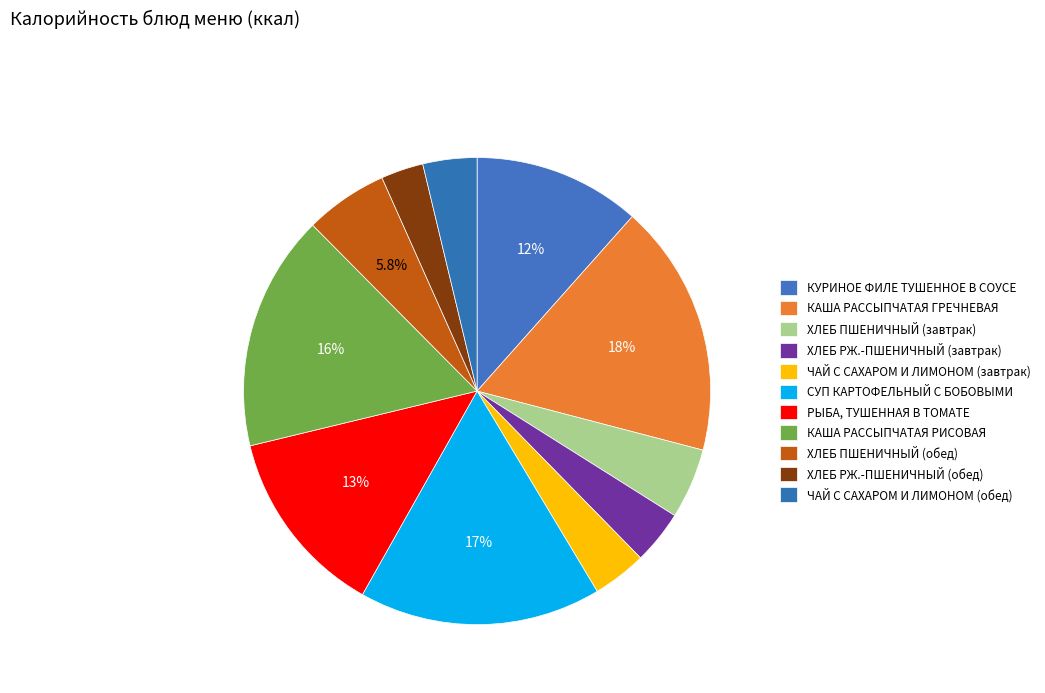

Rank the categories by value from lowest to highest.

ХЛЕБ РЖ.-ПШЕНИЧНЫЙ (обед), ХЛЕБ РЖ.-ПШЕНИЧНЫЙ (завтрак), ЧАЙ С САХАРОМ И ЛИМОНОМ (завтрак), ЧАЙ С САХАРОМ И ЛИМОНОМ (обед), ХЛЕБ ПШЕНИЧНЫЙ (завтрак), ХЛЕБ ПШЕНИЧНЫЙ (обед), КУРИНОЕ ФИЛЕ ТУШЕННОЕ В СОУСЕ, РЫБА, ТУШЕННАЯ В ТОМАТЕ, КАША РАССЫПЧАТАЯ РИСОВАЯ, СУП КАРТОФЕЛЬНЫЙ С БОБОВЫМИ, КАША РАССЫПЧАТАЯ ГРЕЧНЕВАЯ